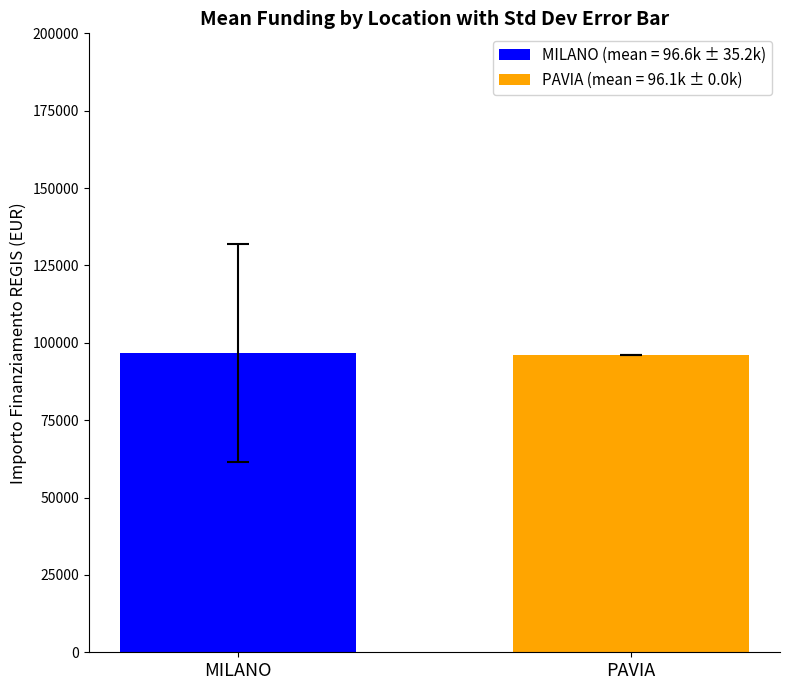

How many distinct data groups are displayed?

2